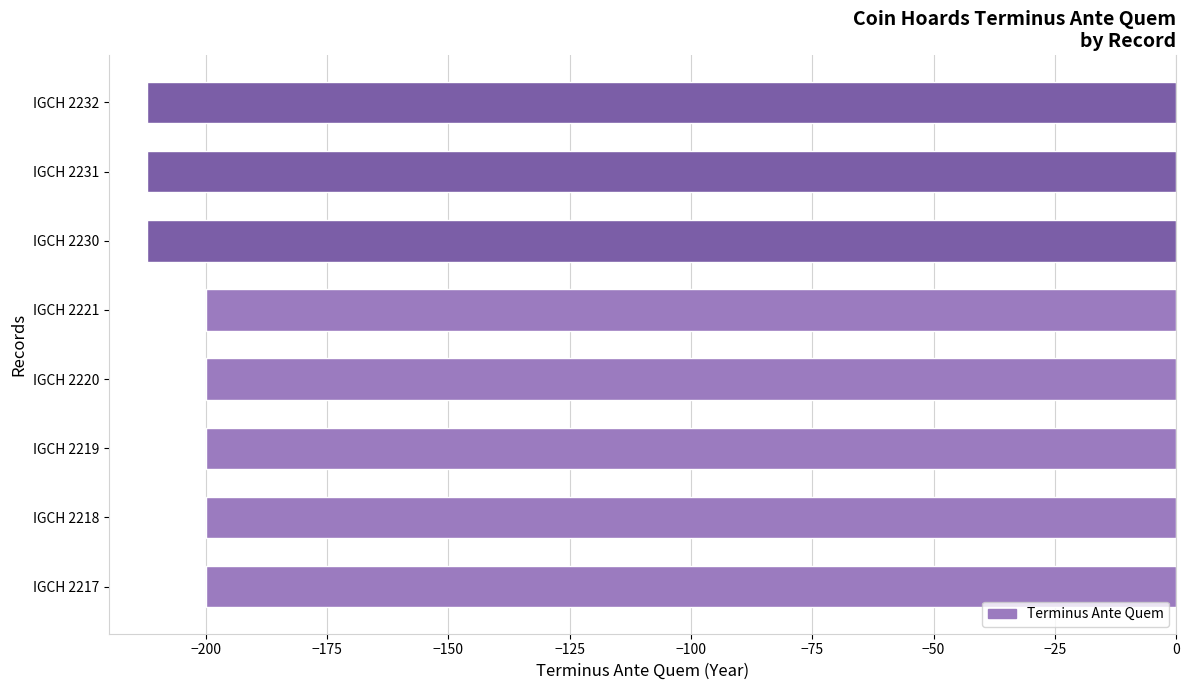

True or false: the data shows -200 at IGCH 2217.

True